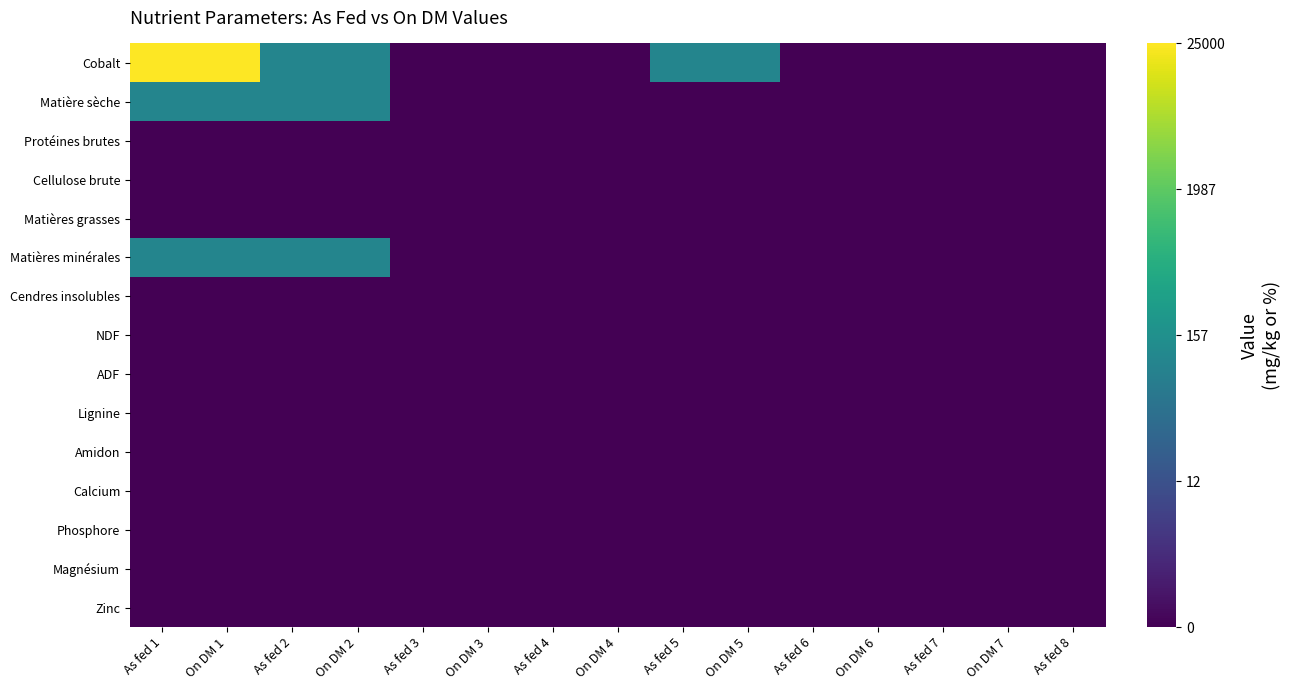

At how many categories does at least one series exceed 4?

6